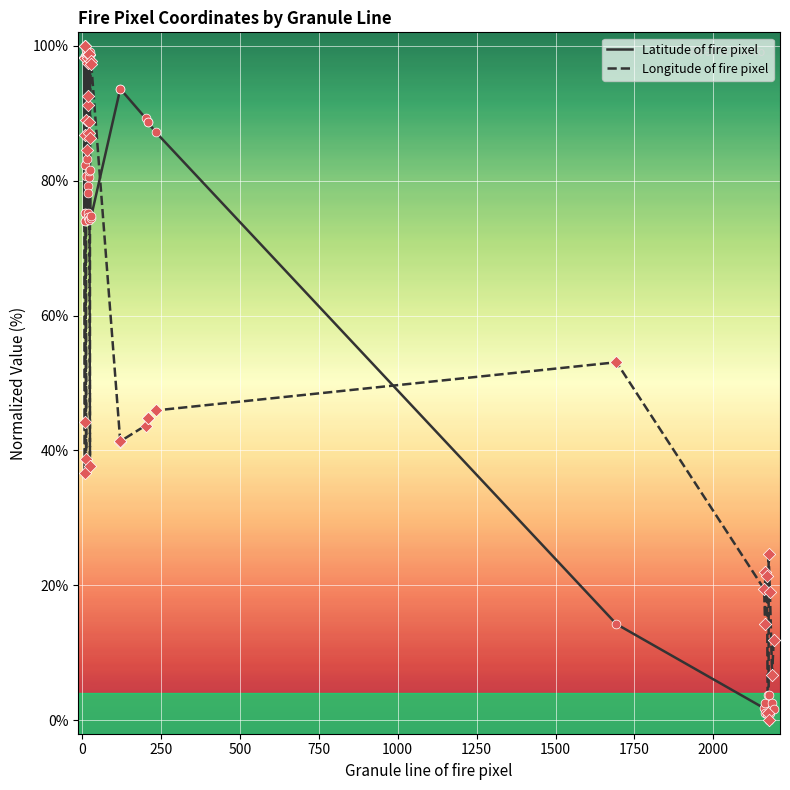

At which category is the sum across all series the highest?

250